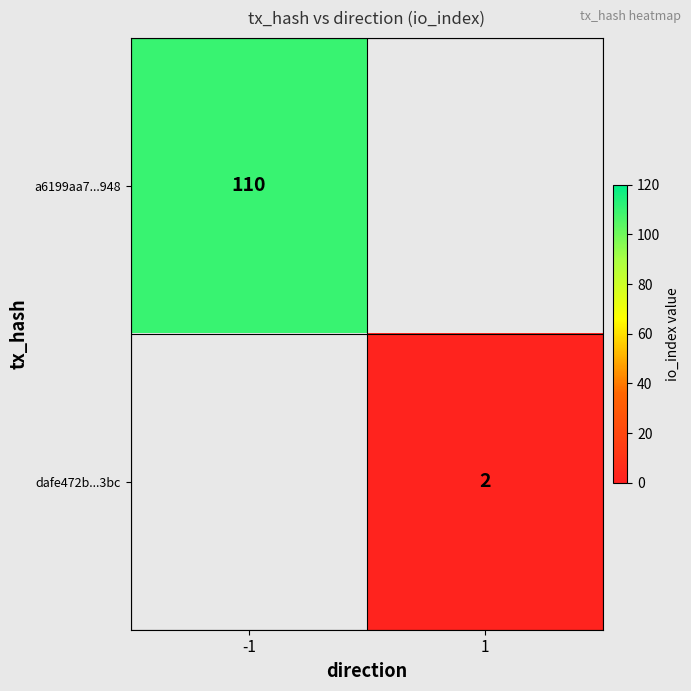

Which category has the highest value across all series?

-1